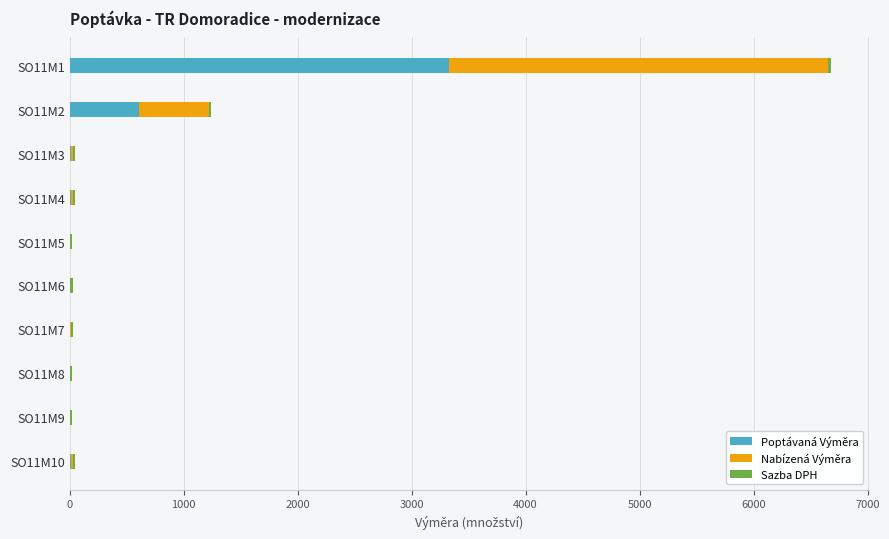

At which category is the sum across all series the highest?

SO11M1